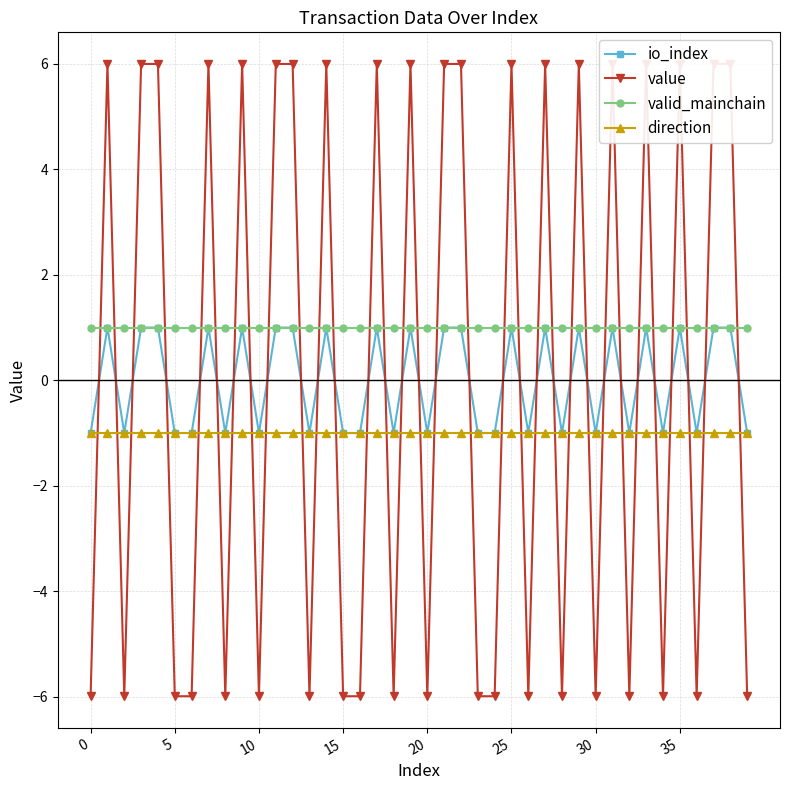

Which series changed the most between 16 and 37?

value